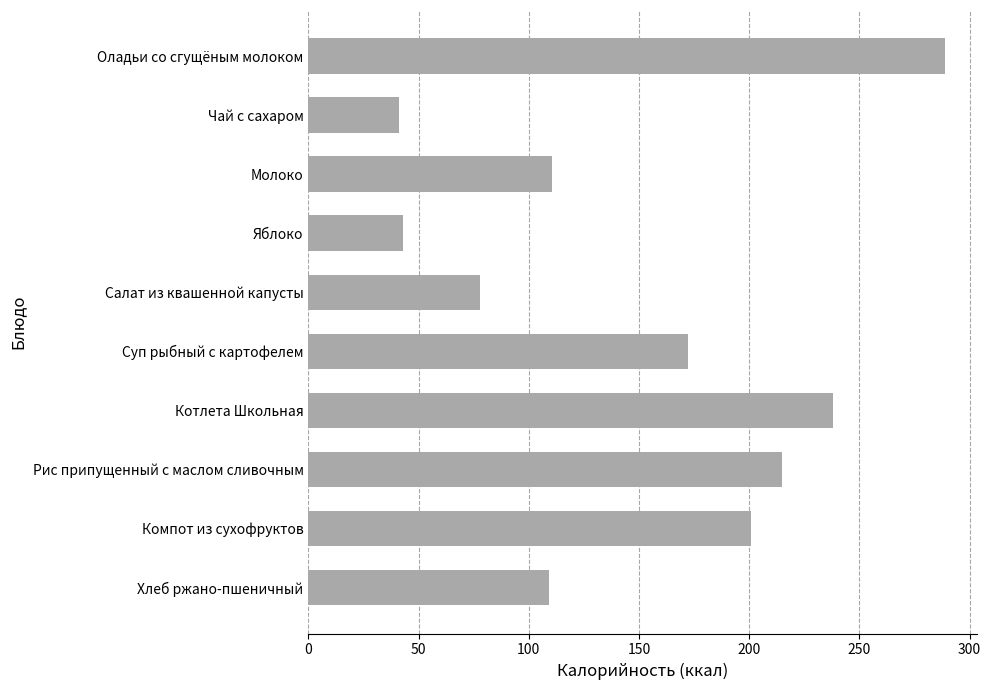

What is the sum of all values?

1496.5